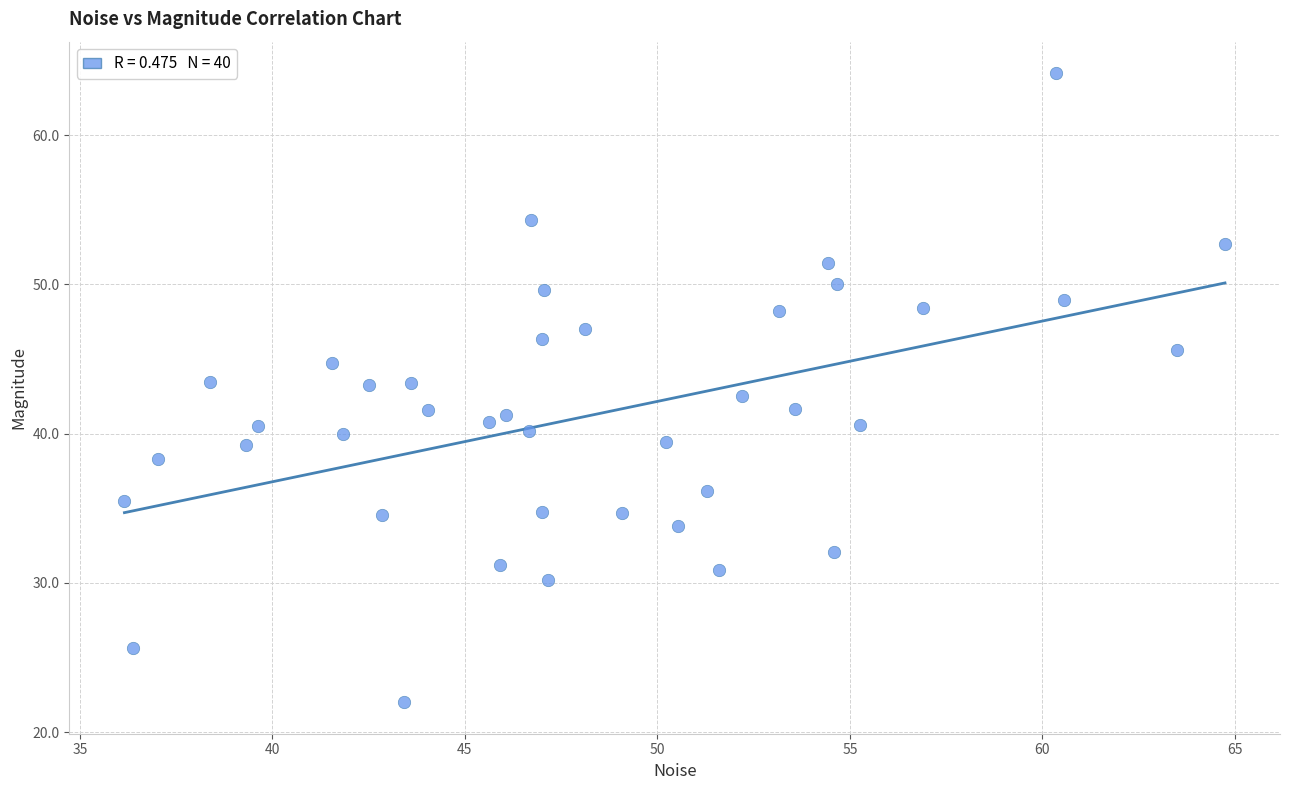

What is the range of X values (max minus min)?

28.6